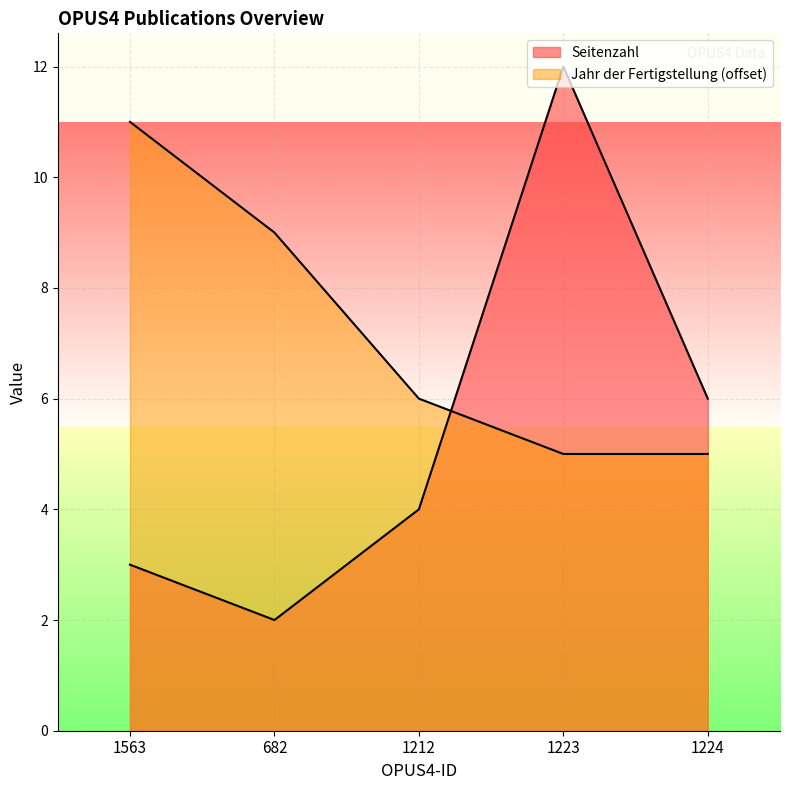

Rank the series by their maximum value, from lowest to highest.

Jahr der Fertigstellung, Seitenzahl